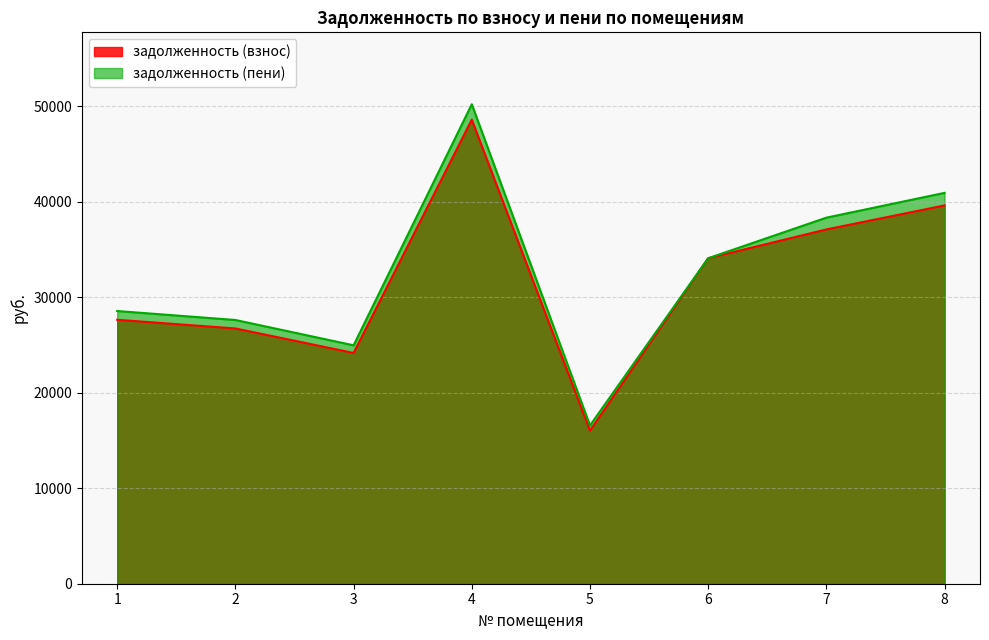

Where is the first local maximum for задолженность (взнос)?

4